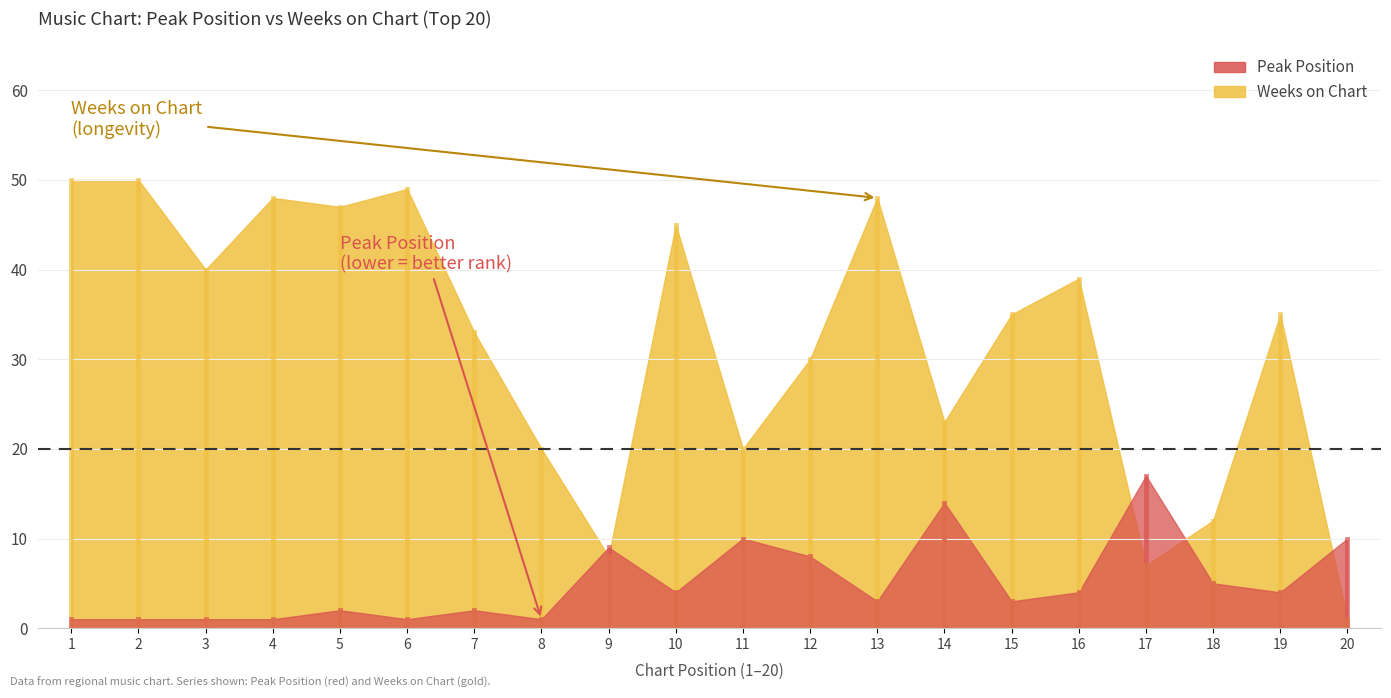

Which has a higher value, 10 or 19?

10